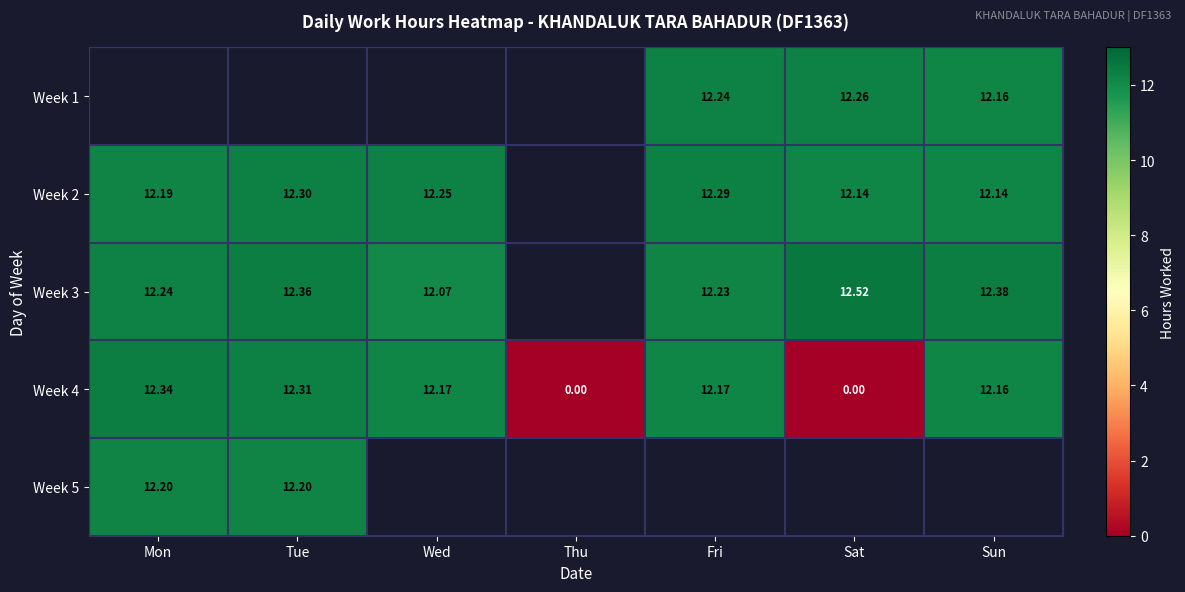

True or false: Week 1 has a value of 19.8 at Sun.

False